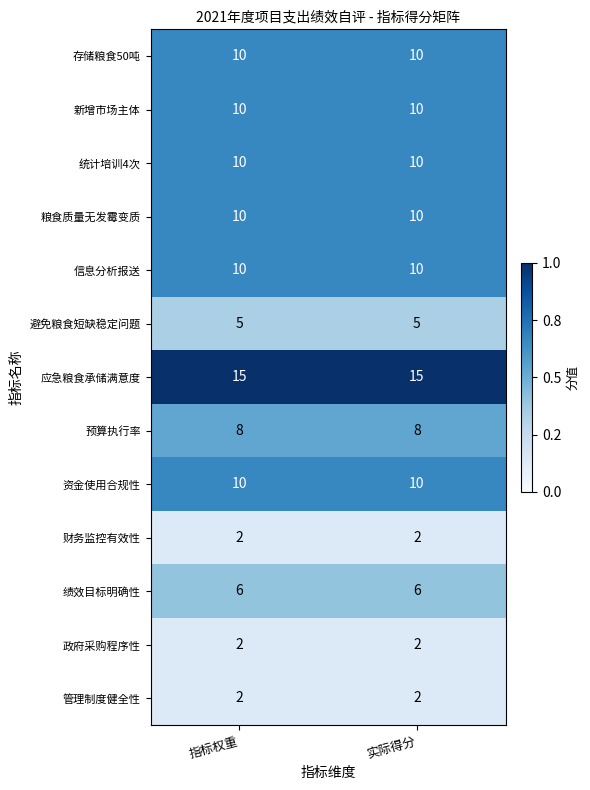

Reading right to left, extract all data points from this chart.

存储粮食50吨: 实际得分=10	指标权重=10
新增市场主体: 实际得分=10	指标权重=10
统计培训4次: 实际得分=10	指标权重=10
粮食质量无发霉变质: 实际得分=10	指标权重=10
信息分析报送: 实际得分=10	指标权重=10
避免粮食短缺稳定问题: 实际得分=5	指标权重=5
应急粮食承储满意度: 实际得分=15	指标权重=15
预算执行率: 实际得分=8	指标权重=8
资金使用合规性: 实际得分=10	指标权重=10
财务监控有效性: 实际得分=2	指标权重=2
绩效目标明确性: 实际得分=6	指标权重=6
政府采购程序性: 实际得分=2	指标权重=2
管理制度健全性: 实际得分=2	指标权重=2